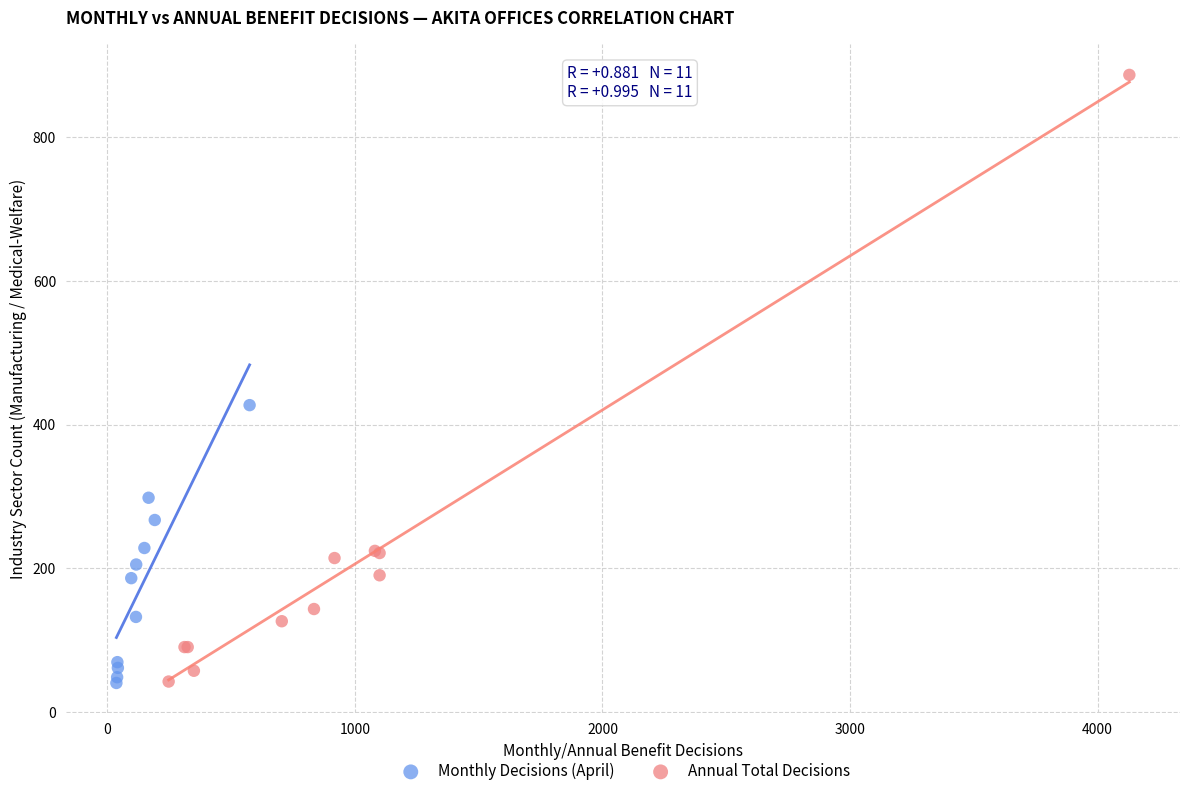

Which series reaches the maximum Y coordinate?

Annual Total Decisions